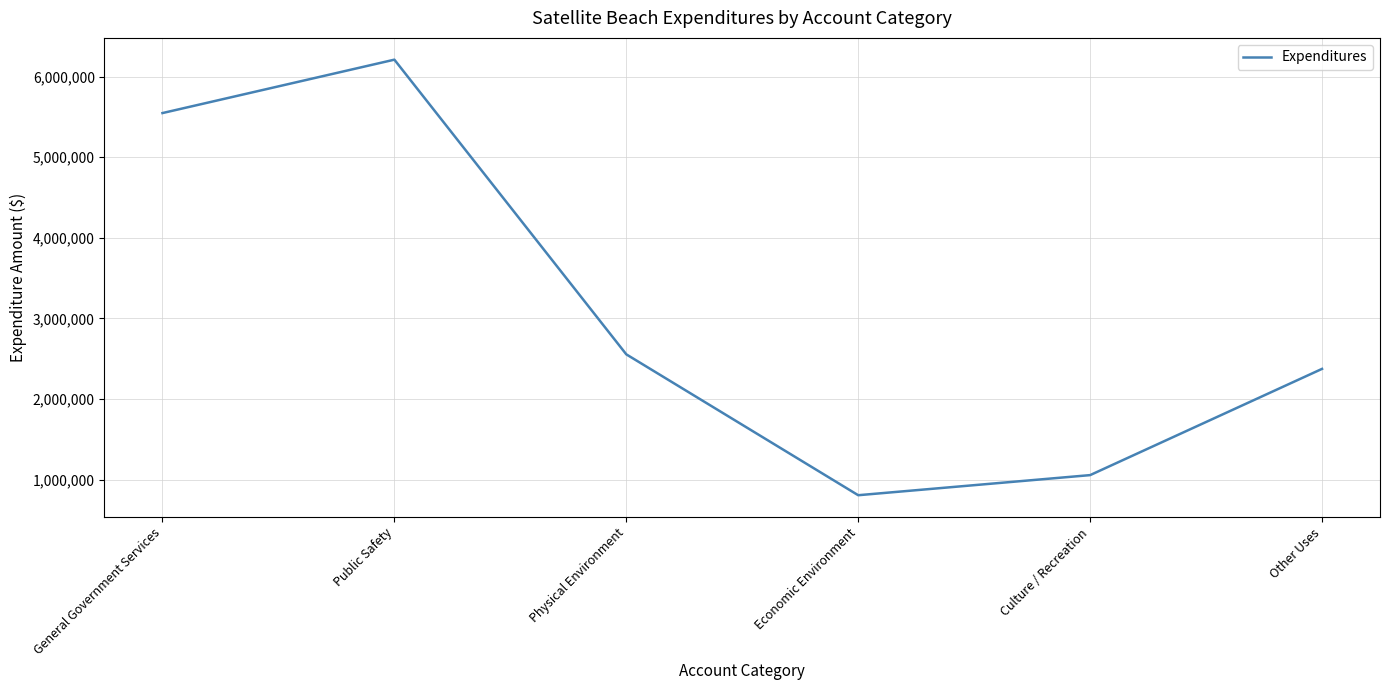

List the labels in order of value, smallest first.

Economic Environment, Culture / Recreation, Other Uses, Physical Environment, General Government Services, Public Safety